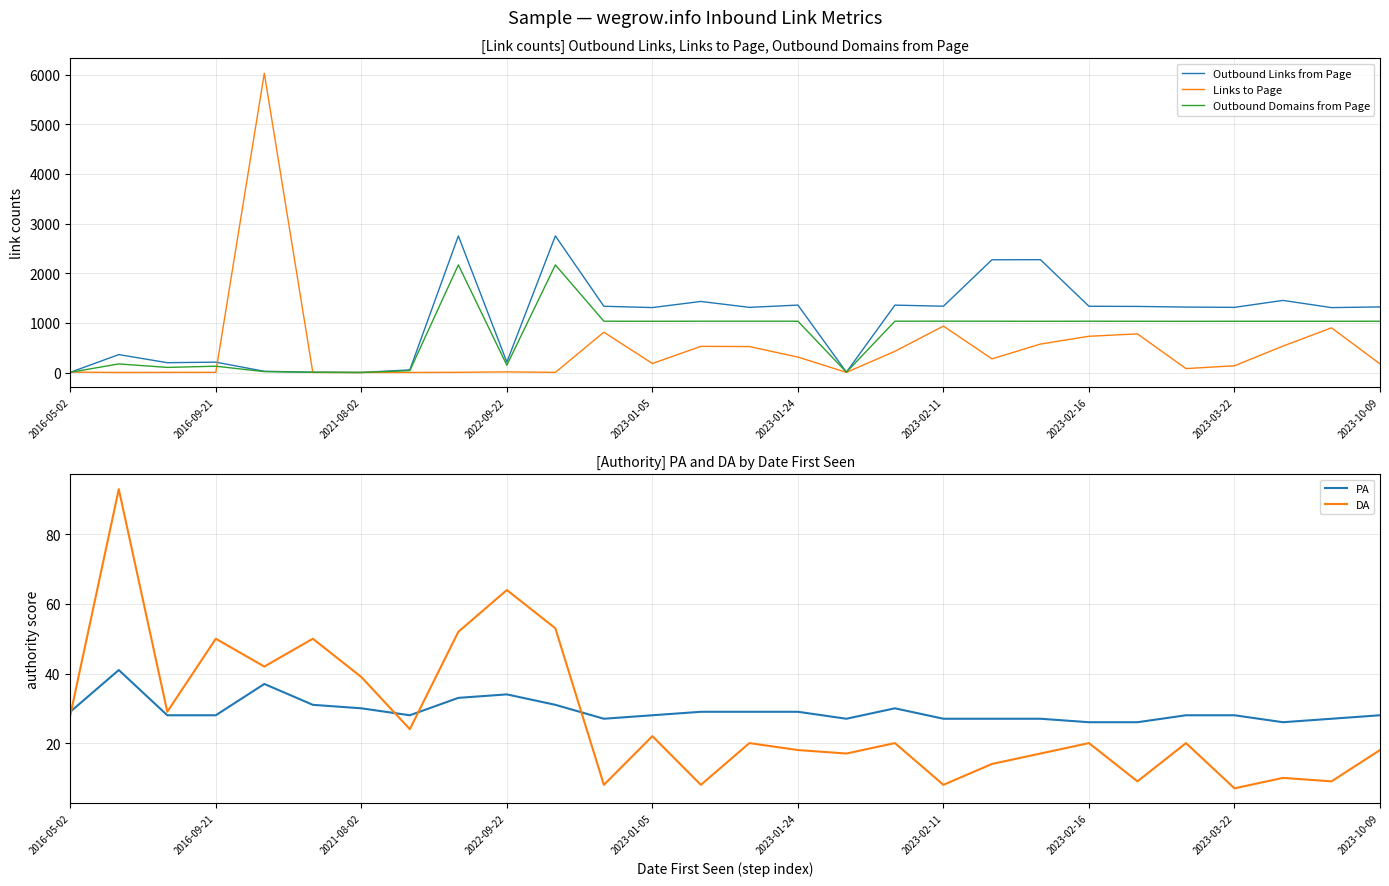

True or false: Outbound Domains from Page has more than 2 points higher than both neighbors.

True